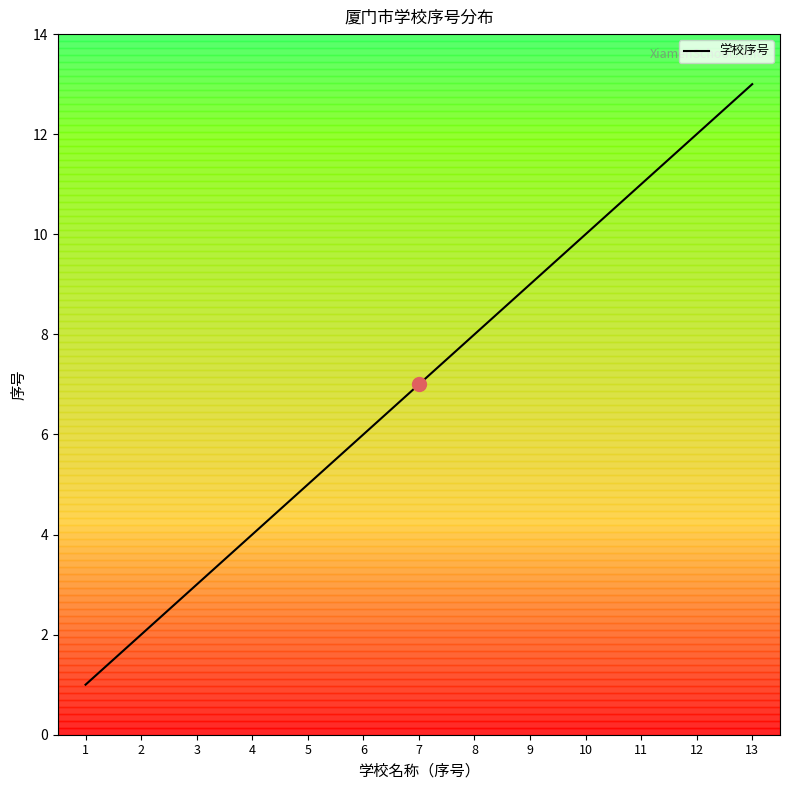

The chart shows a value of 8 at 8. True or false?

True